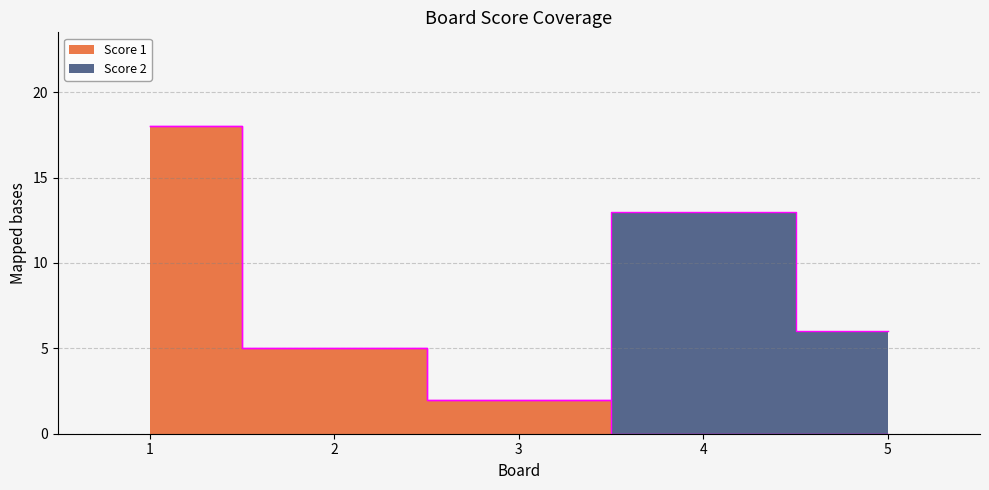

At which category does the chart reach its peak across all series?

1